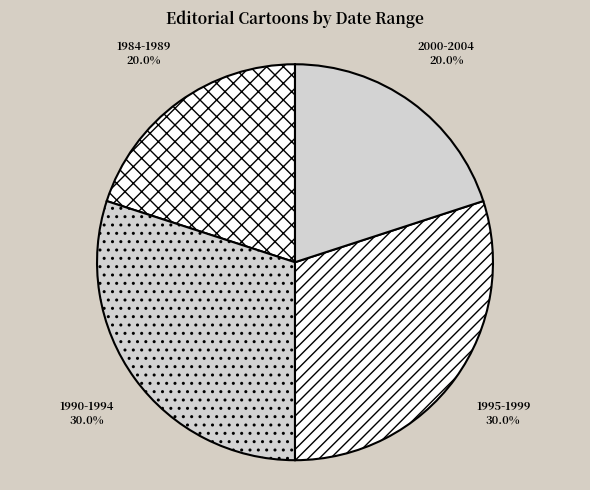

Which has a higher value, 1984-1989 or 1995-1999?

1995-1999